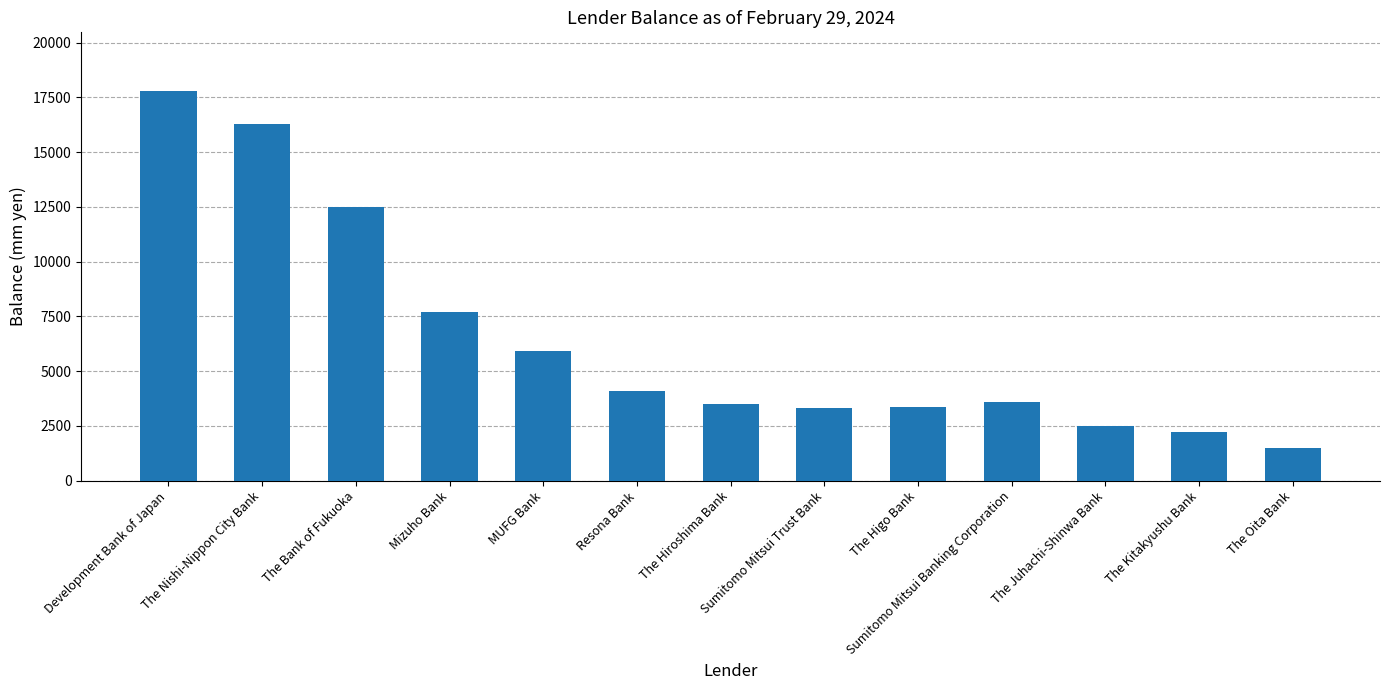

What is the label of the 9th bar from the right?

MUFG Bank